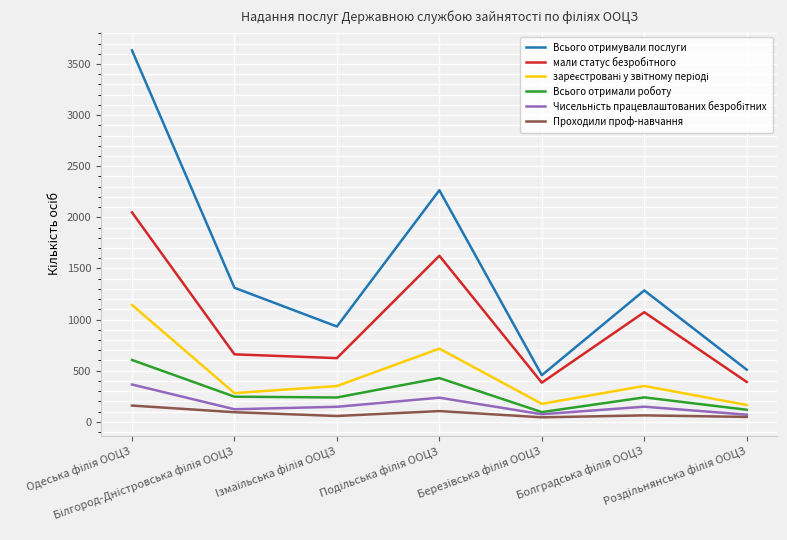

Which series has the largest total across all categories?

Всього отримували послуги